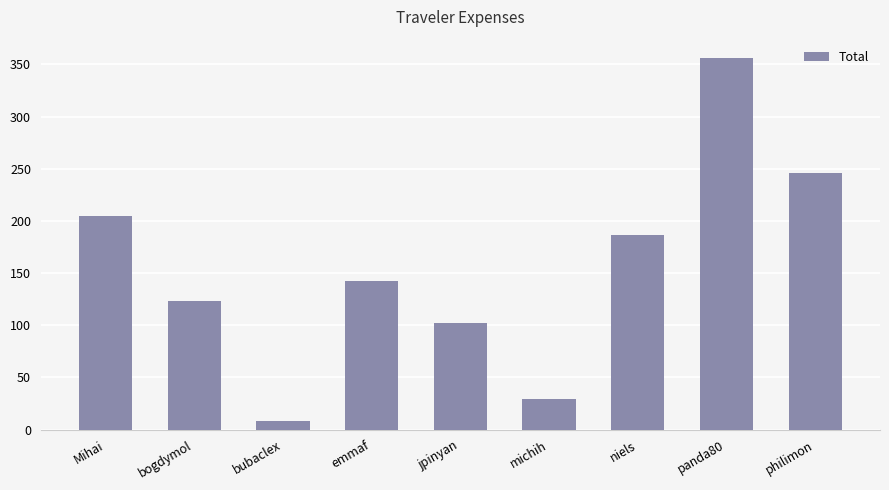

What is the minimum value shown in the chart?

8.3